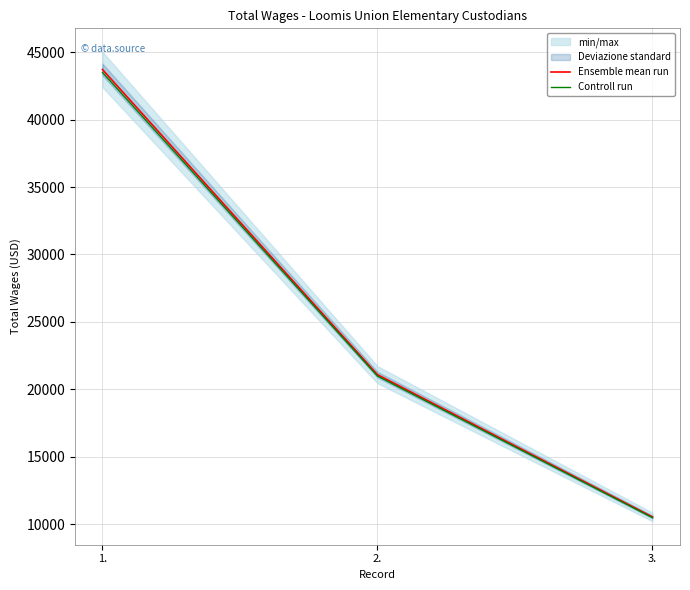

Count the Ensemble mean run values in the range 10536 to 43715.

3